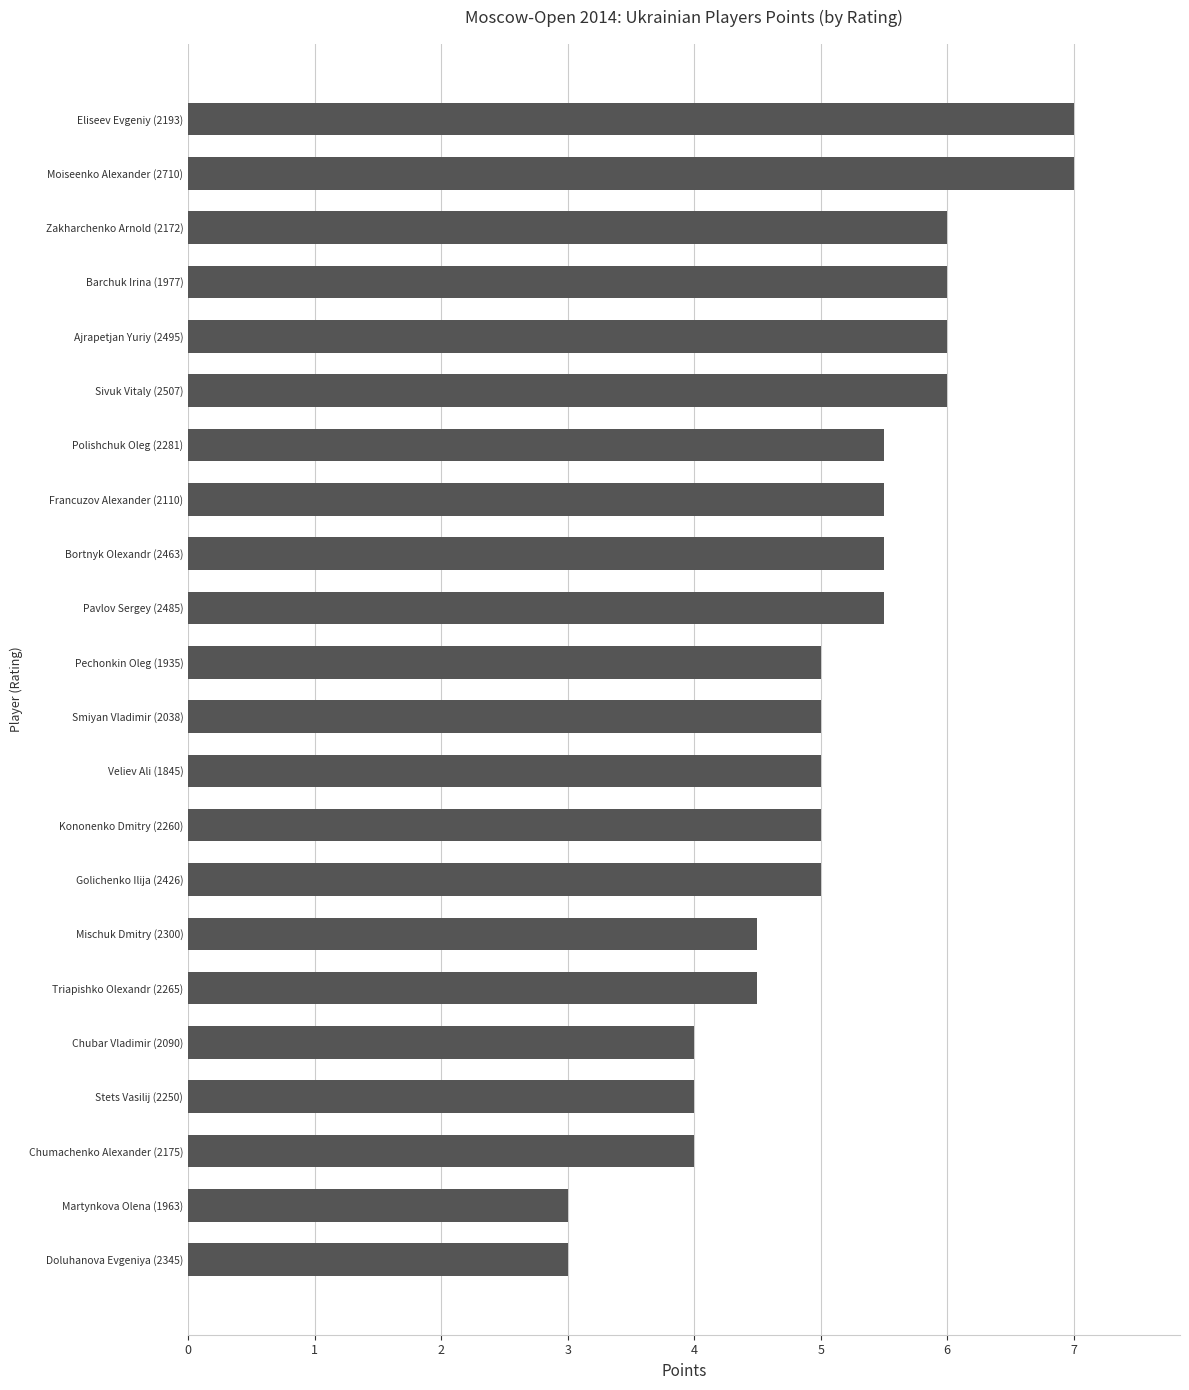

Which has a higher value, Eliseev Evgeniy (2193) or Stets Vasilij (2250)?

Eliseev Evgeniy (2193)